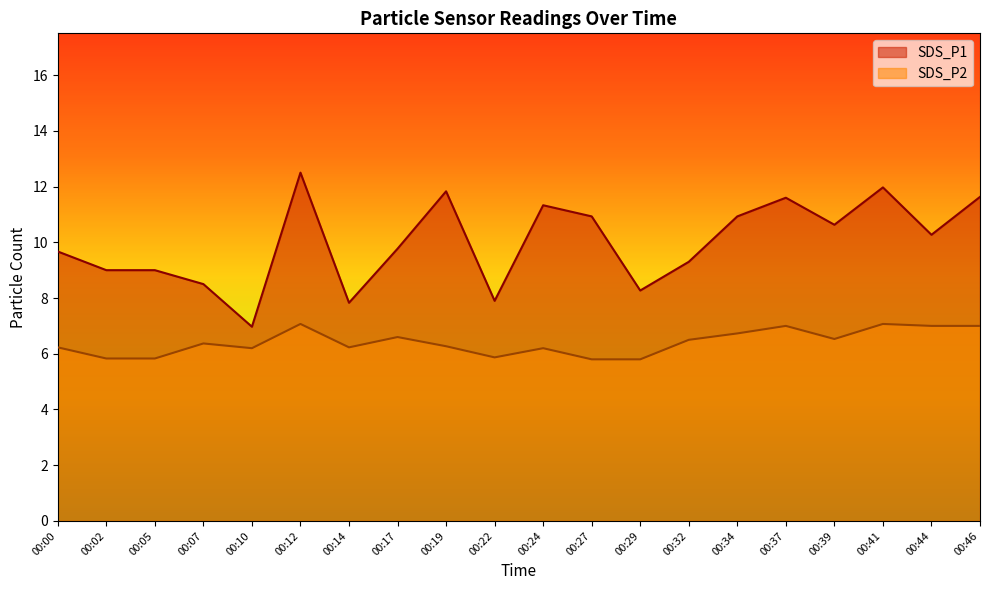

True or false: SDS_P2 and SDS_P1 cross at least once.

False